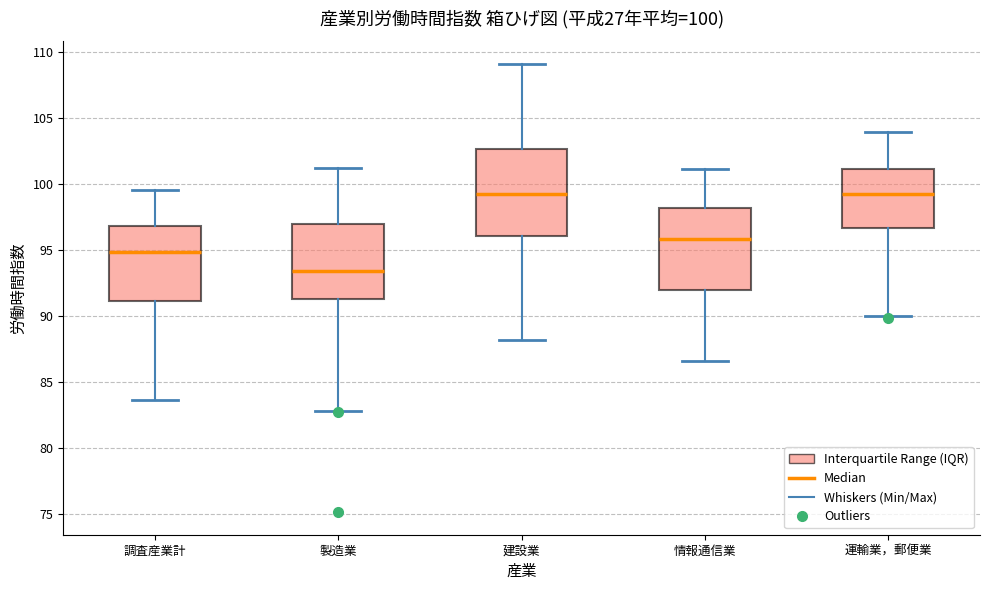

Which box's median line is the lowest?

製造業